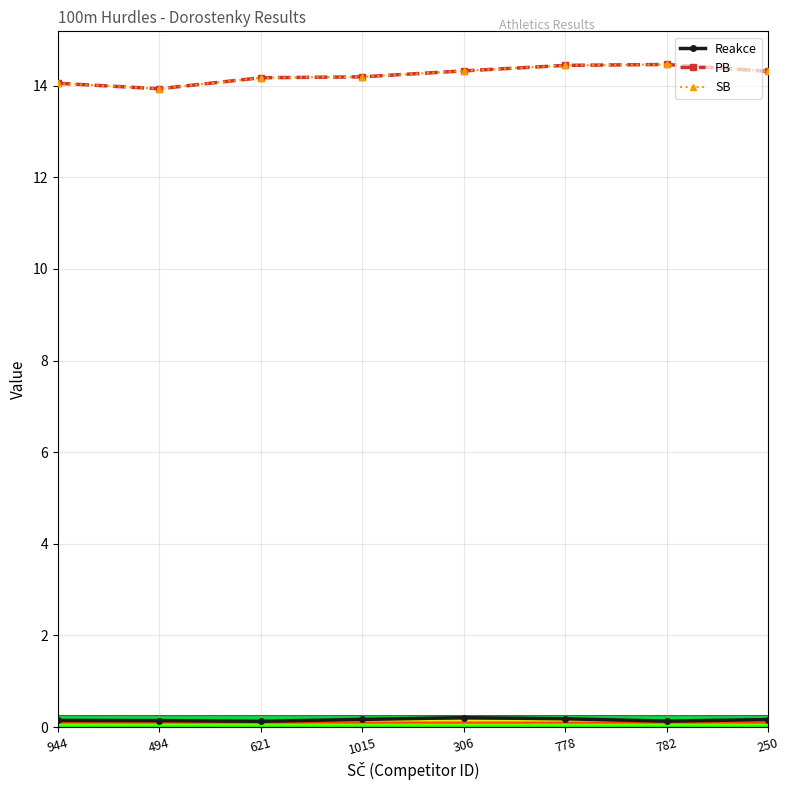

The PB series shows 20.7 at 778. True or false?

False